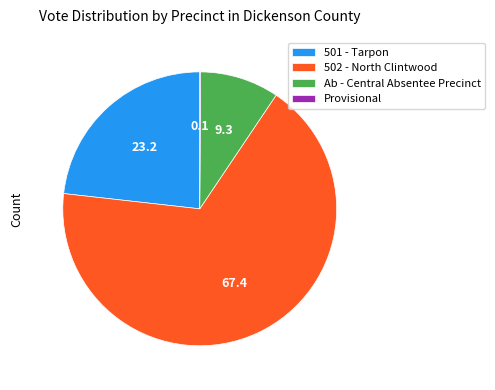

Between 502 - North Clintwood and 501 - Tarpon, which is larger?

502 - North Clintwood